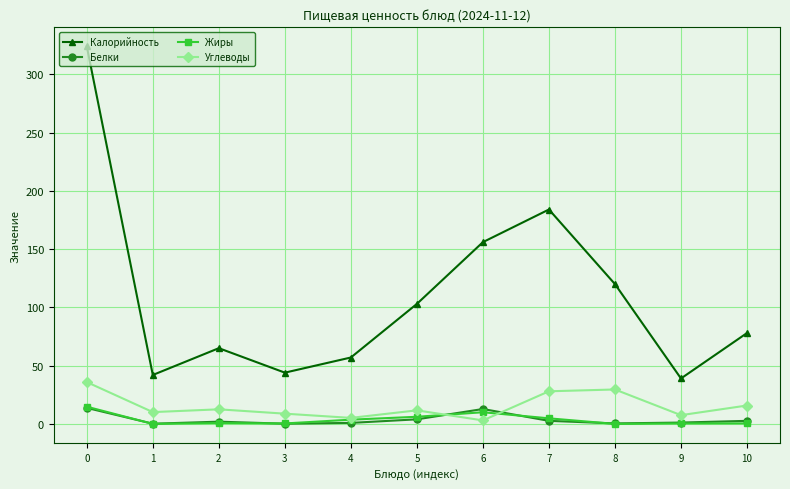

After their last crossing, which series has the higher values: Белки or Углеводы?

Углеводы